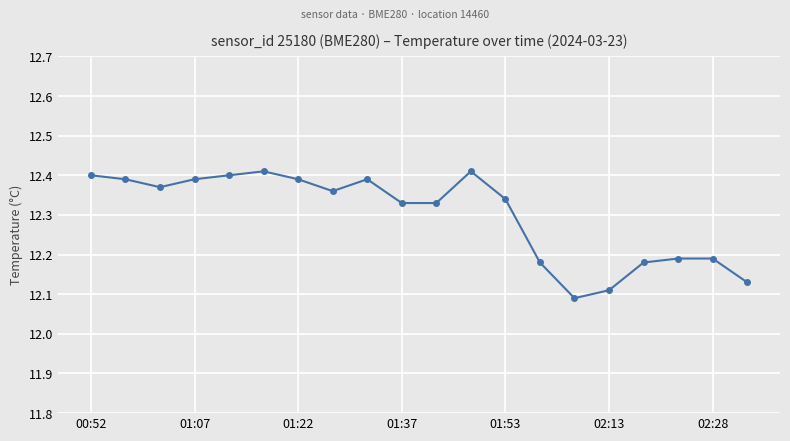

What is the sum of all values?

246.0